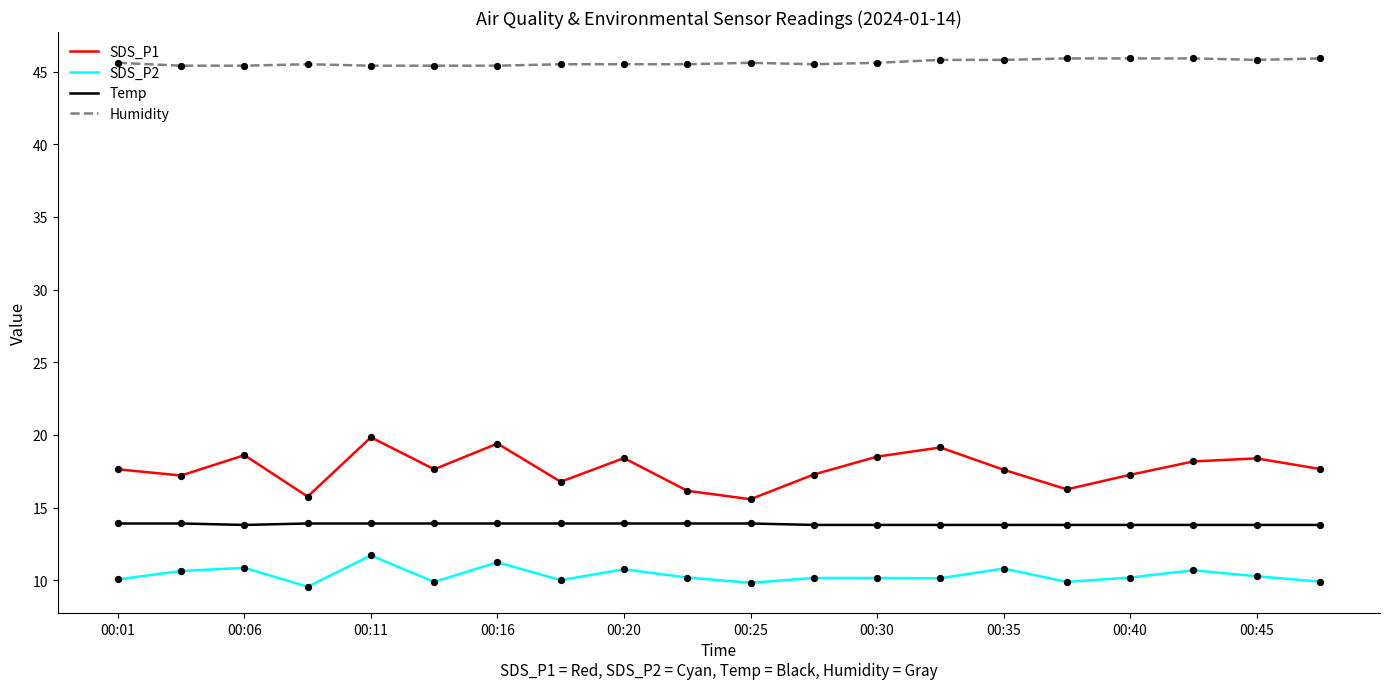

Which series has the largest range (max minus min)?

SDS_P1